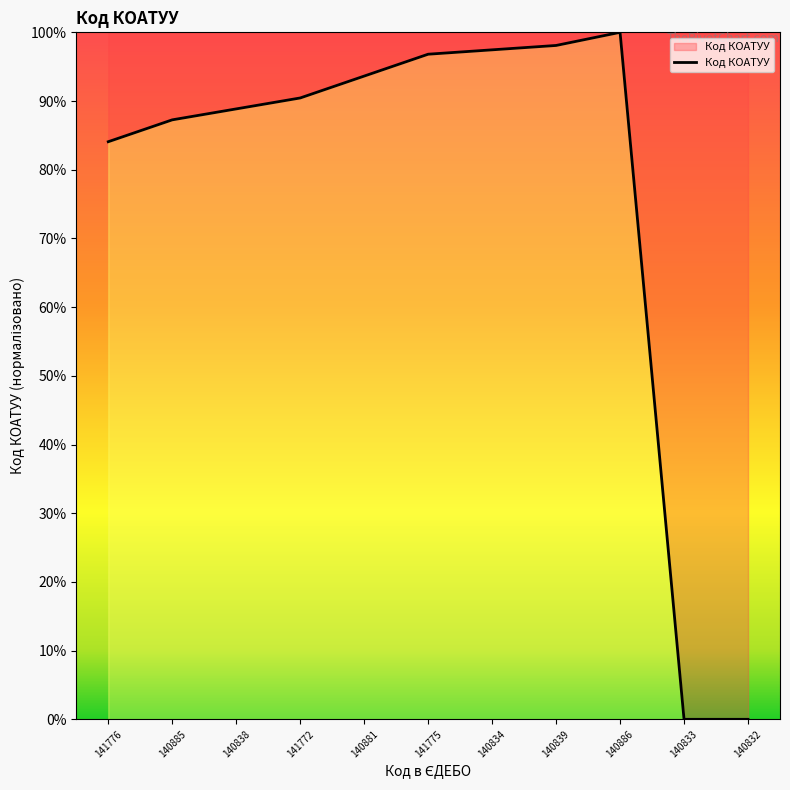

Approximately how many times larger is the value at 140834 compared to 140881?

1.0